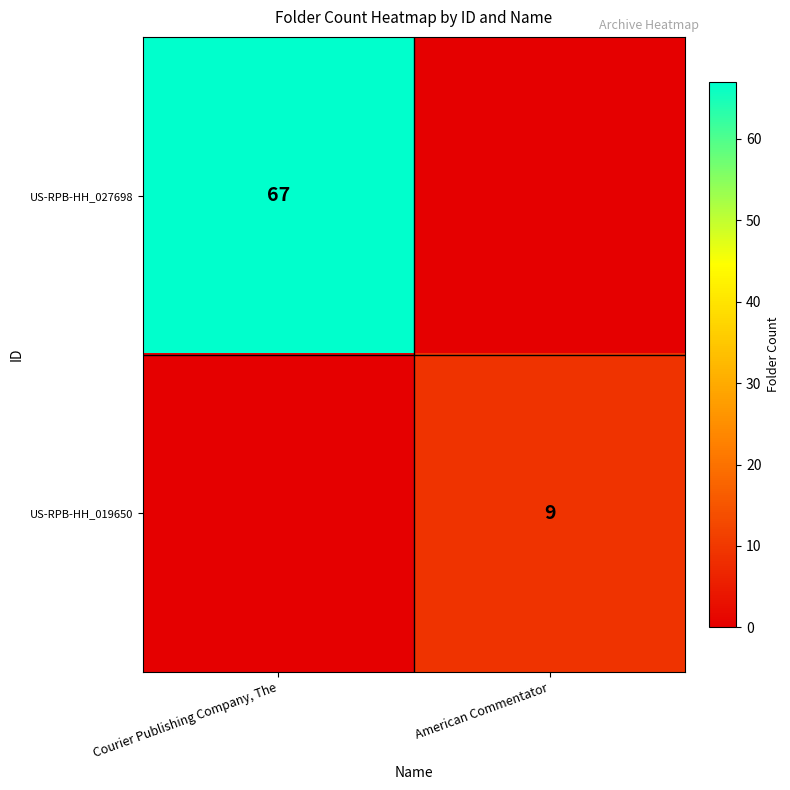

The value of US-RPB-HH_027698 at Courier Publishing Company, The is 67. True or false?

True